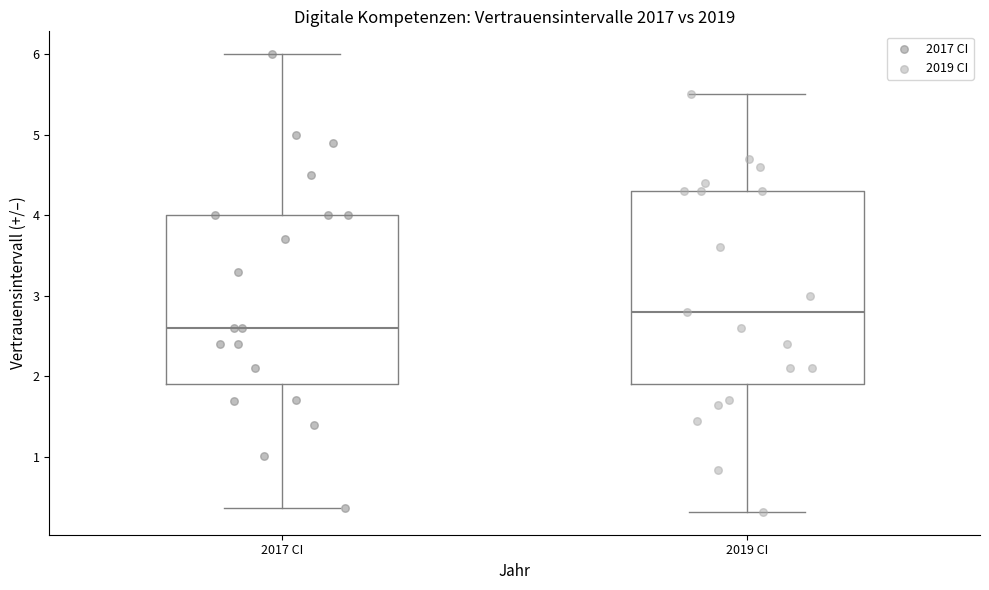

Reading left to right, transcribe this box plot: for each box, give where its median line is, the range the box spans, and where its two whiskers end, as read against the y-axis. The values are not printed on the chart, so give them approximately, as read against the axis.

2017 CI: median 2.6, box 1.9 to 4.0, whiskers 0.4 to 6.0
2019 CI: median 2.8, box 1.9 to 4.3, whiskers 0.3 to 5.5